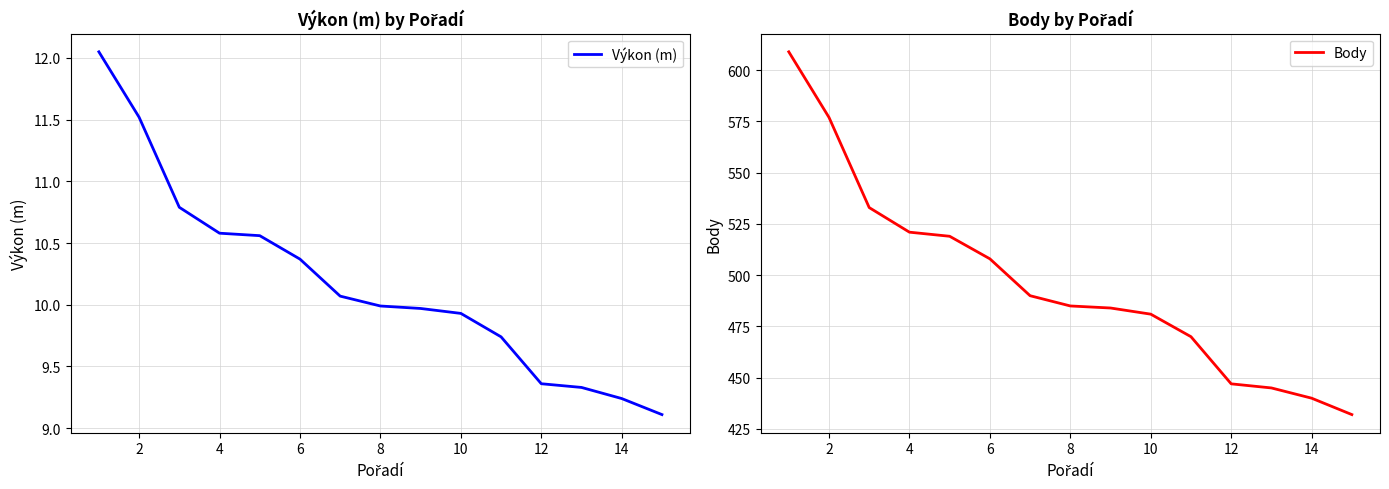

What is the minimum value for Výkon (m)?

9.1